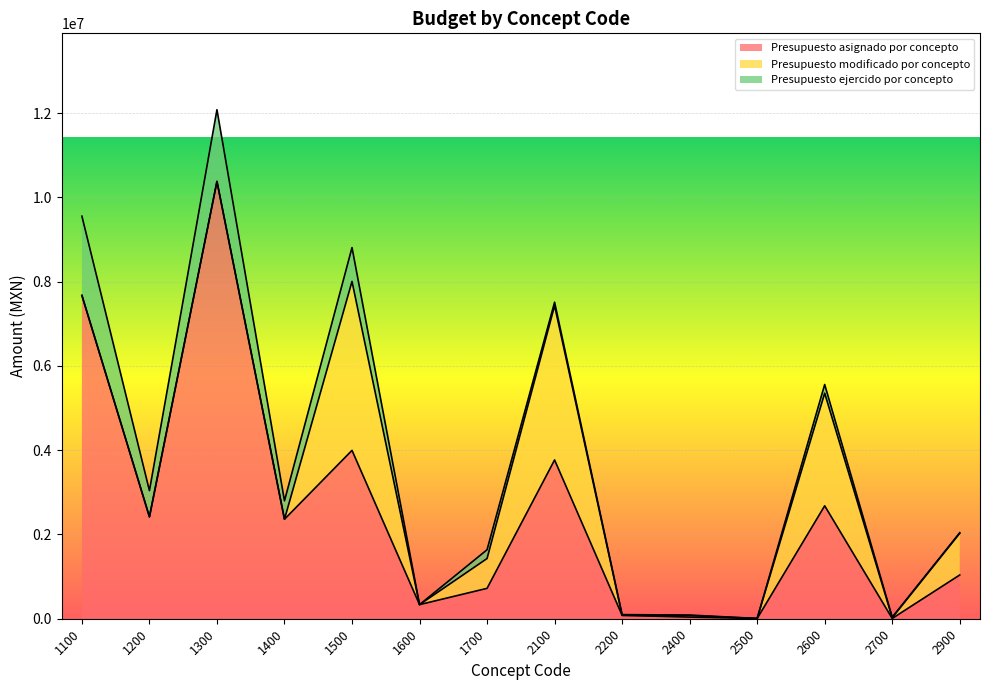

Which has a higher value, 1300 or 1700?

1300